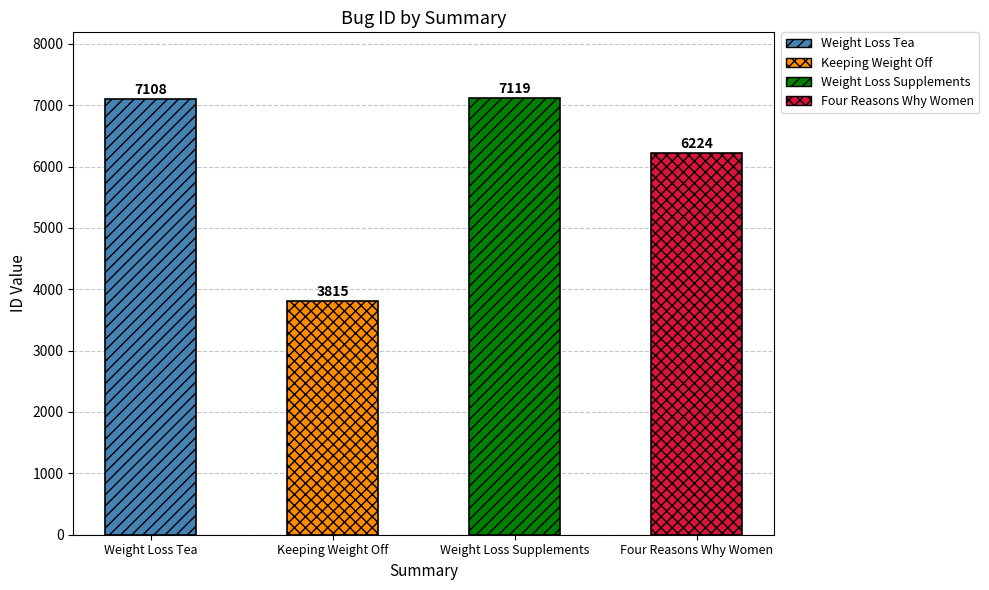

What is the ratio of the value at Keeping Weight Off to the value at Weight Loss Tea?

0.5